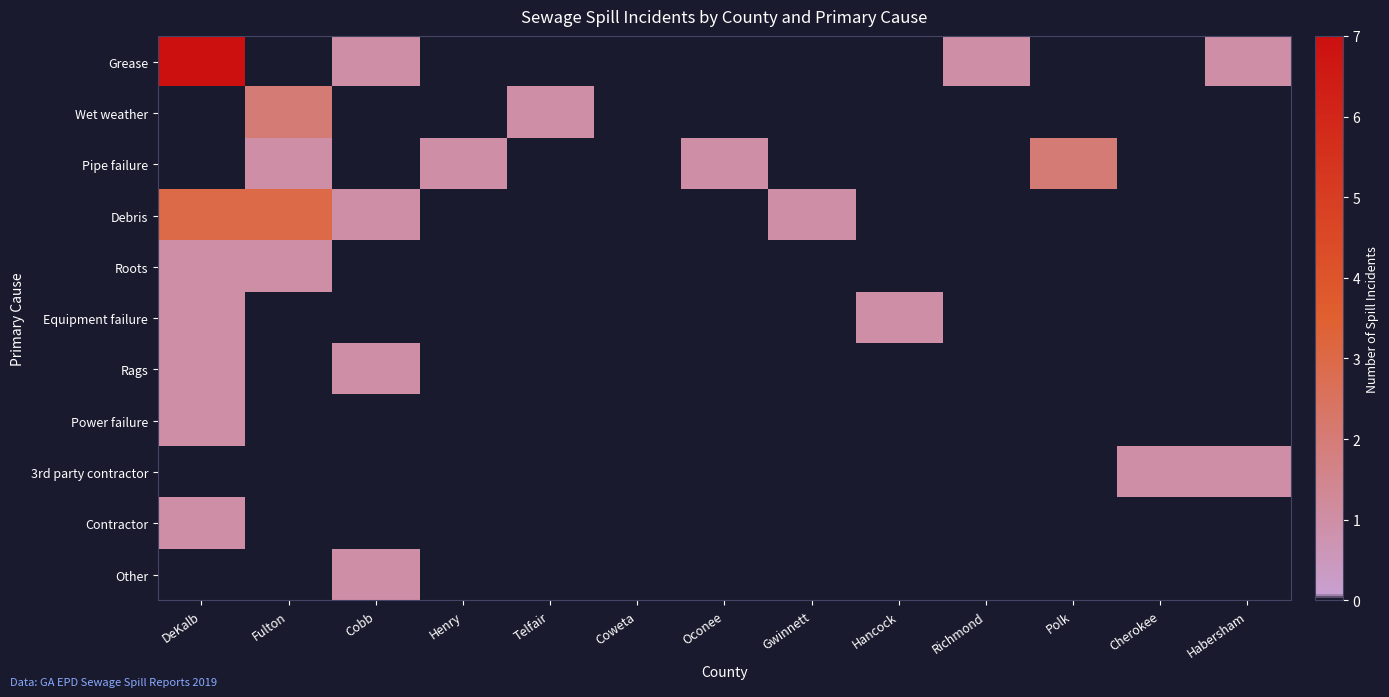

Which label corresponds to the smallest value in the chart?

Fulton